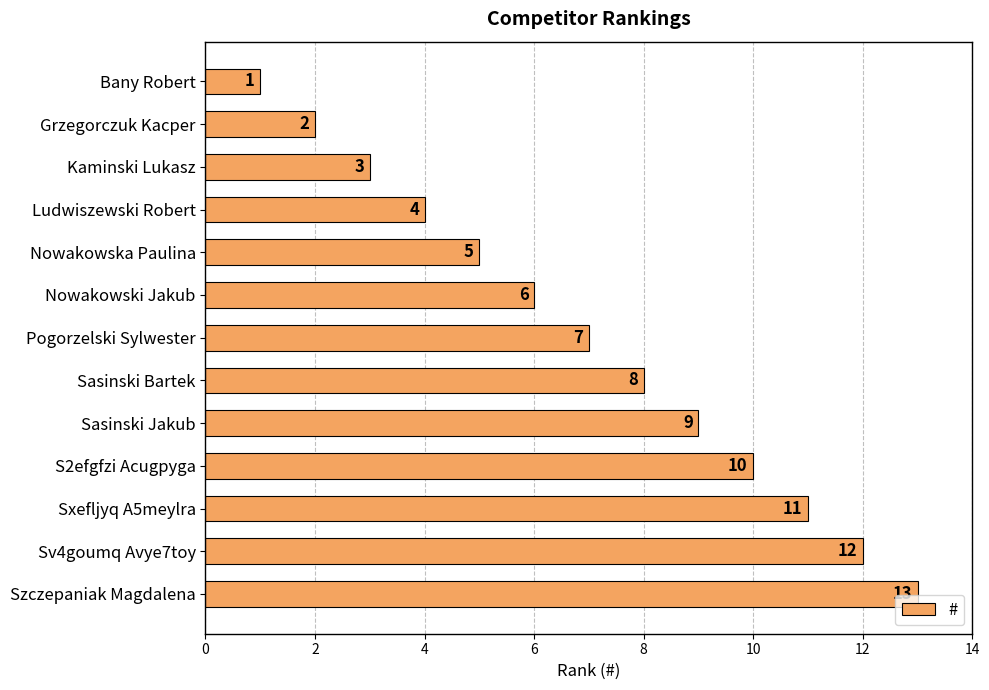

What is the average value?

7